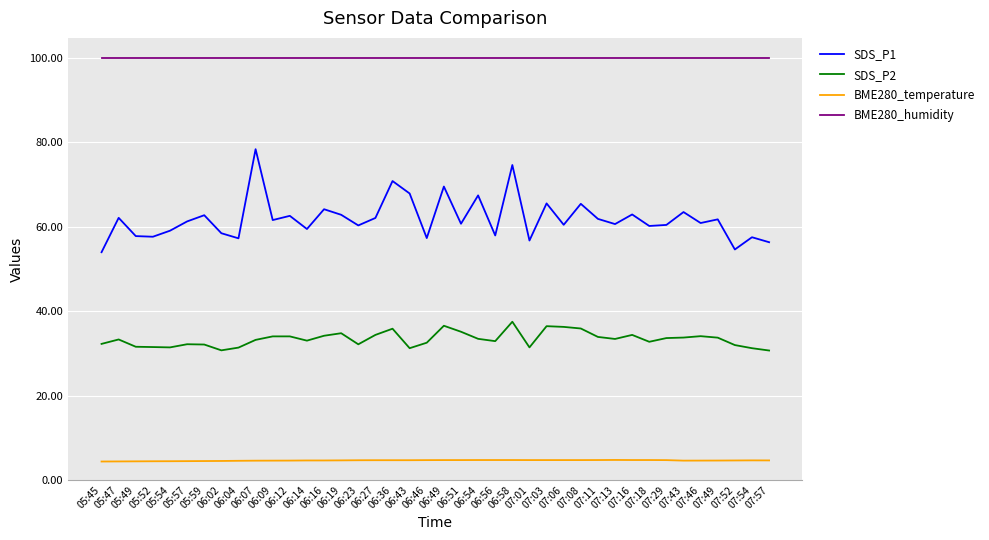

What position from the left is 06:04?

9